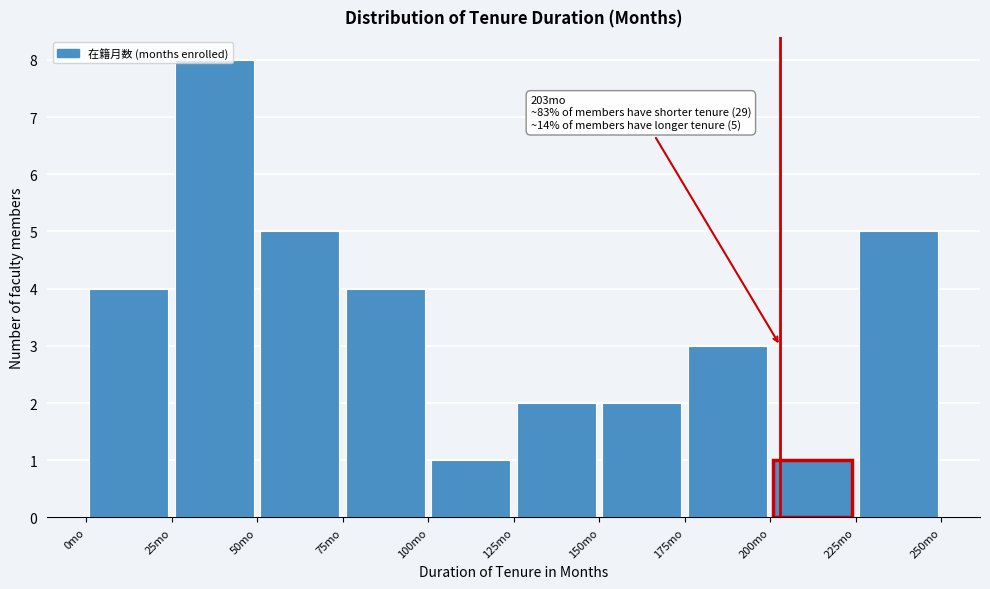

Over which range of the x-axis is the bar tallest?

25 to 50